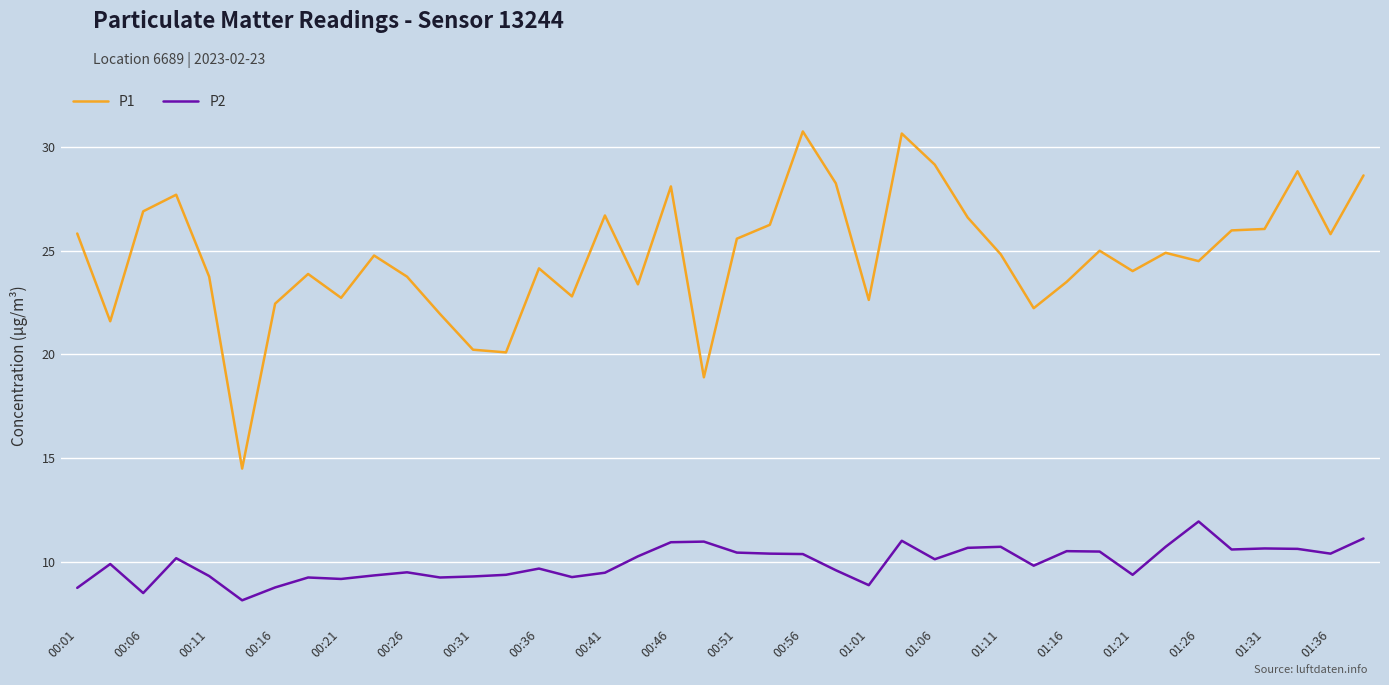

What is the lowest value of the P1 series?

14.5